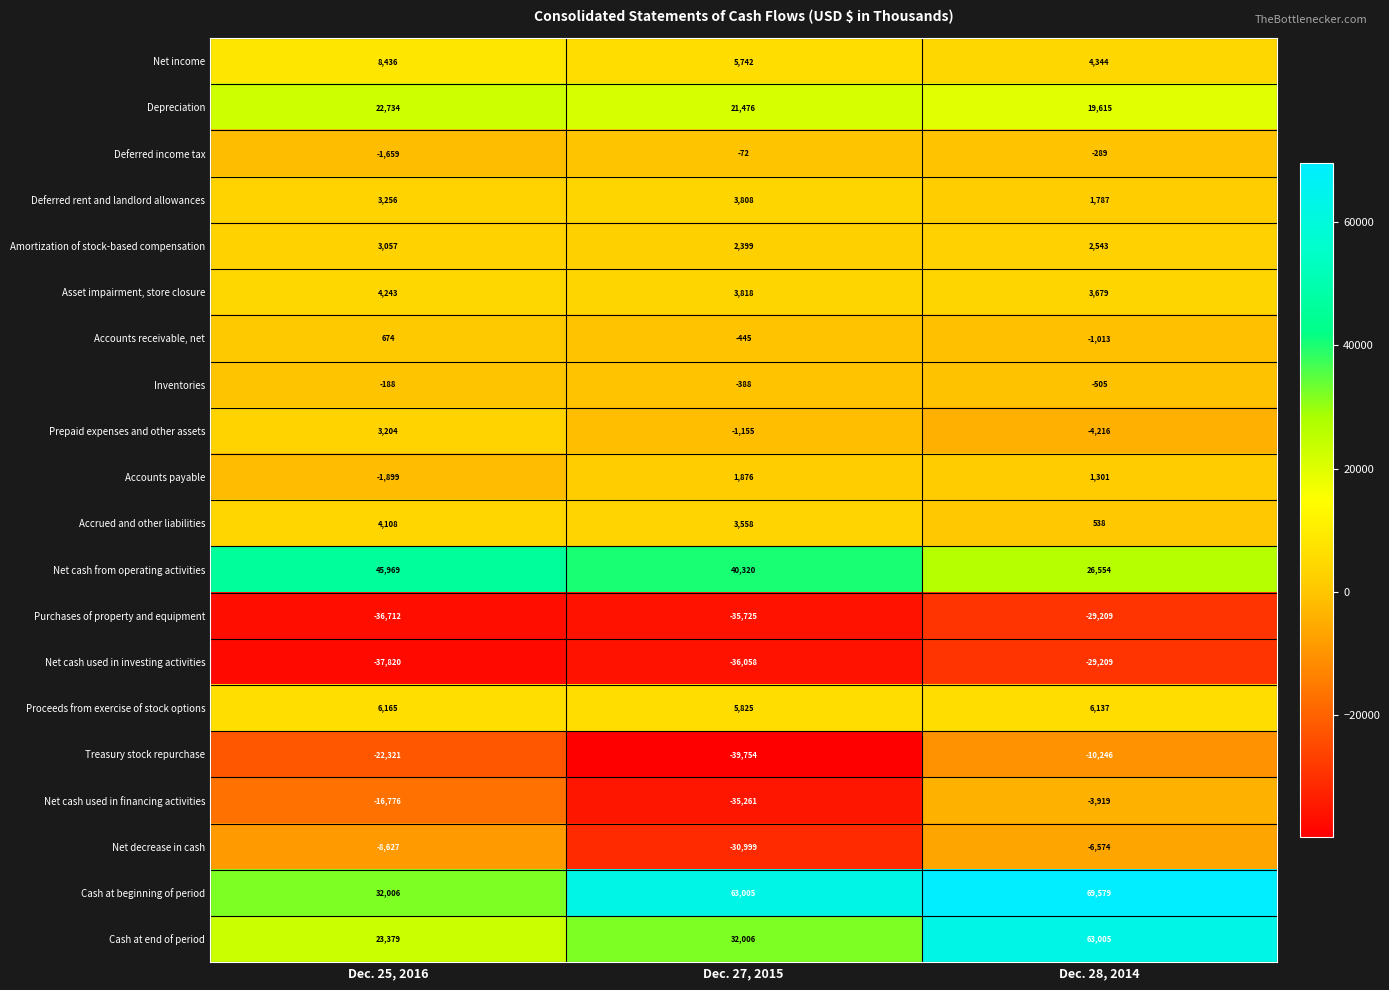

Is it true that Net decrease in cash equals -13124 at Dec. 25, 2016?

False